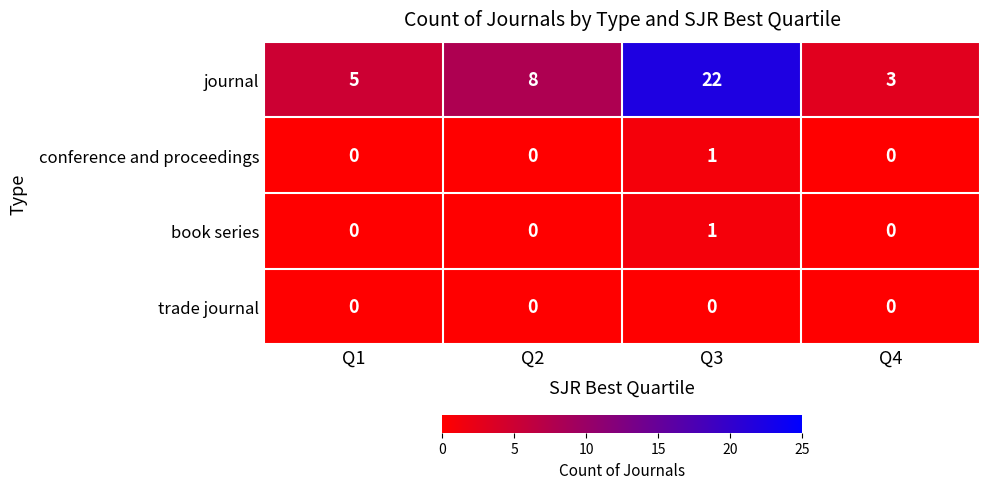

Reading left to right, what are all the values shown in this chart?

journal: Q1=5	Q2=8	Q3=22	Q4=3
conference and proceedings: Q1=0	Q2=0	Q3=1	Q4=0
book series: Q1=0	Q2=0	Q3=1	Q4=0
trade journal: Q1=0	Q2=0	Q3=0	Q4=0